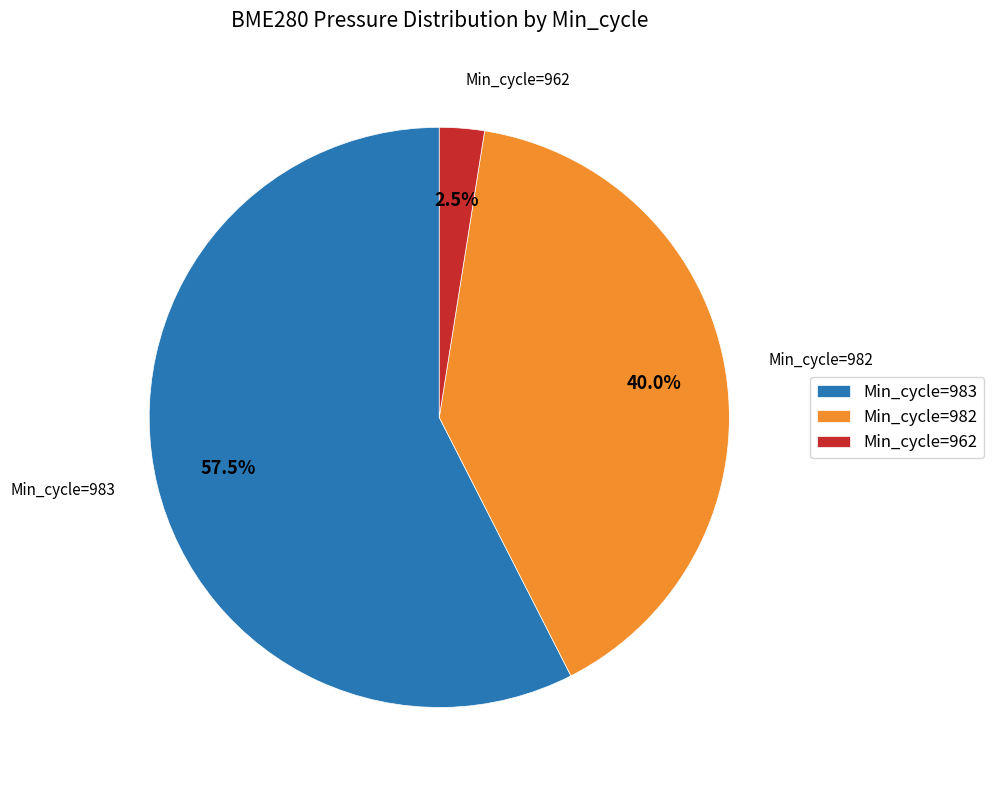

Is there any slice that represents more than half of the pie?

Yes